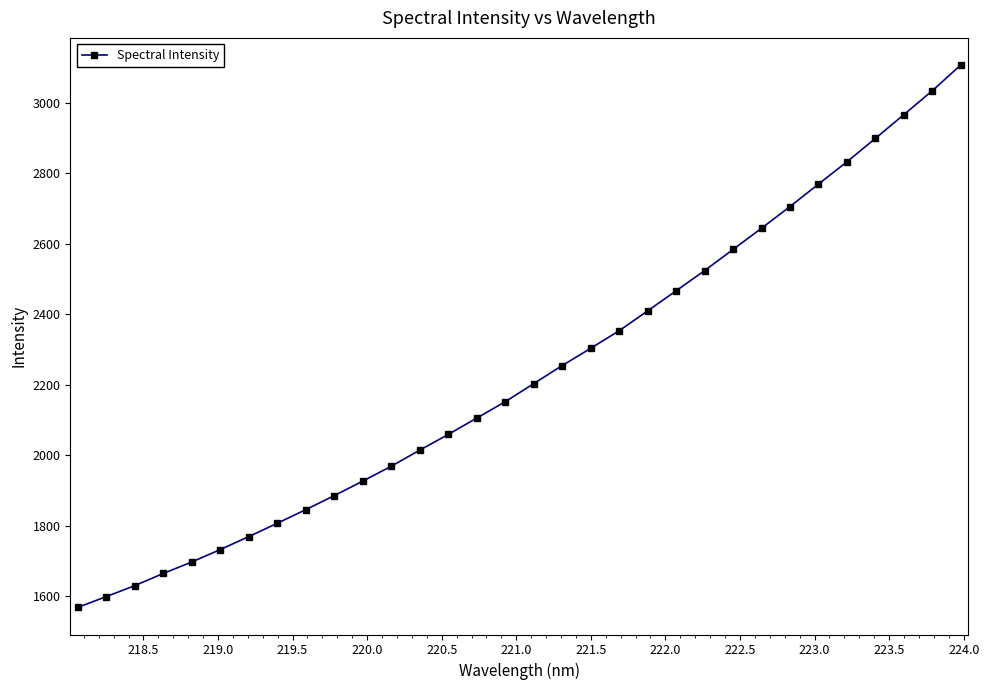

What is the difference between the maximum and minimum values?

1539.2